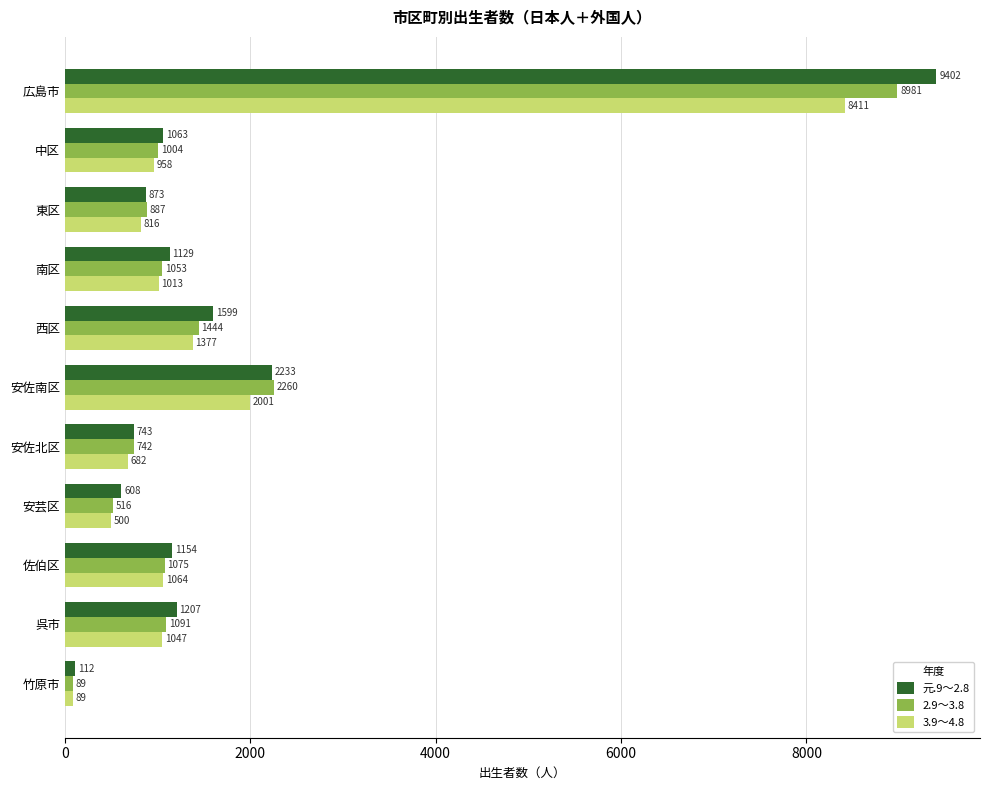

The value of 元.9～2.8 at 安芸区 is 608. True or false?

True